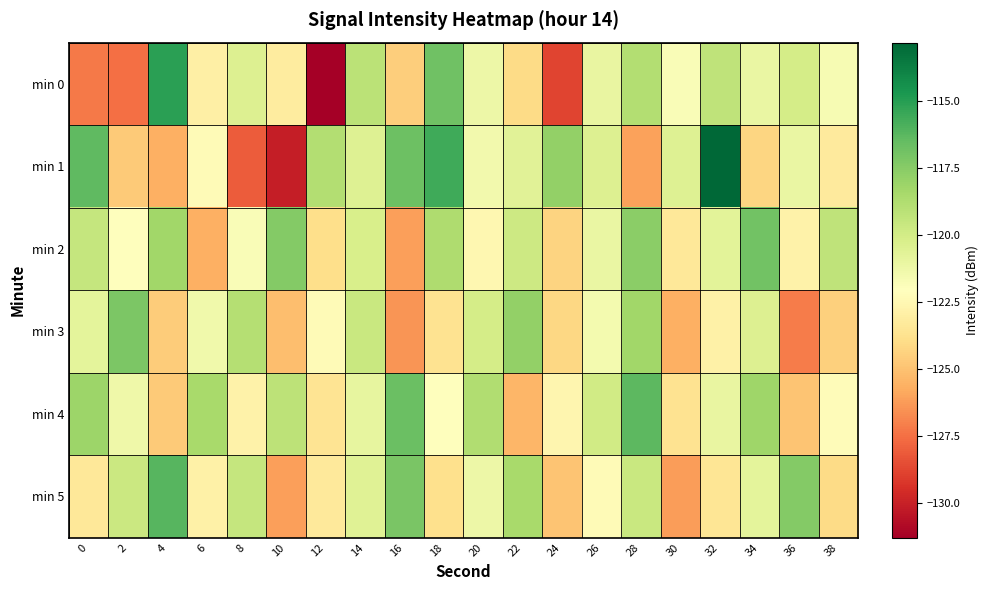

What is the total value across all series at 18?

-720.7